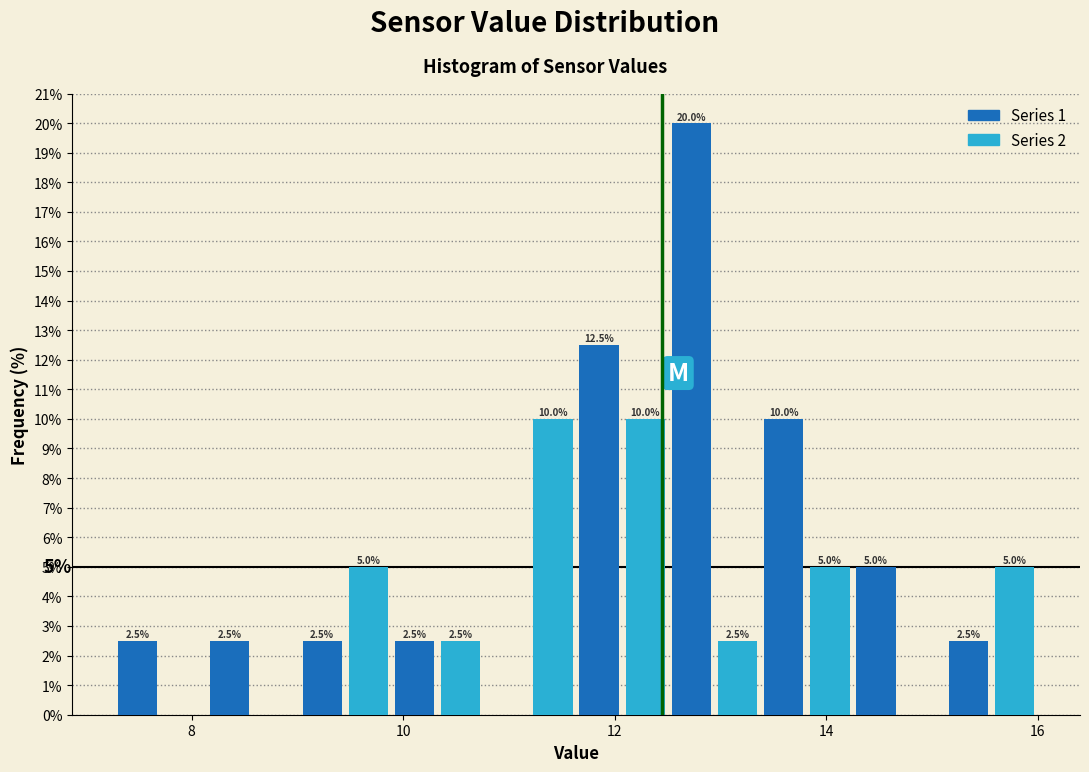

Read against the x-axis, roughly where is the centre of the tallest bar?

12.8